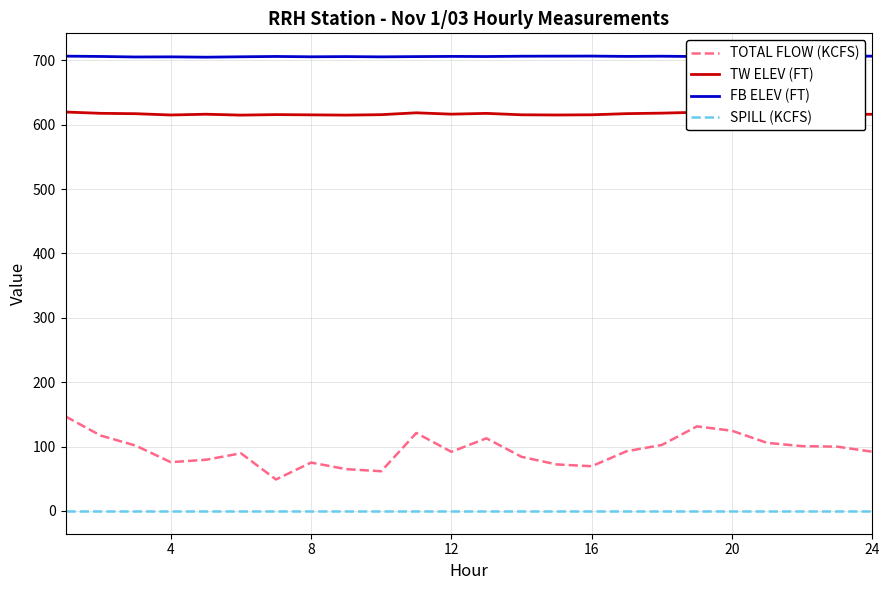

List the series in order of their peak value, lowest first.

SPILL (KCFS), TOTAL FLOW (KCFS), TW ELEV (FT), FB ELEV (FT)